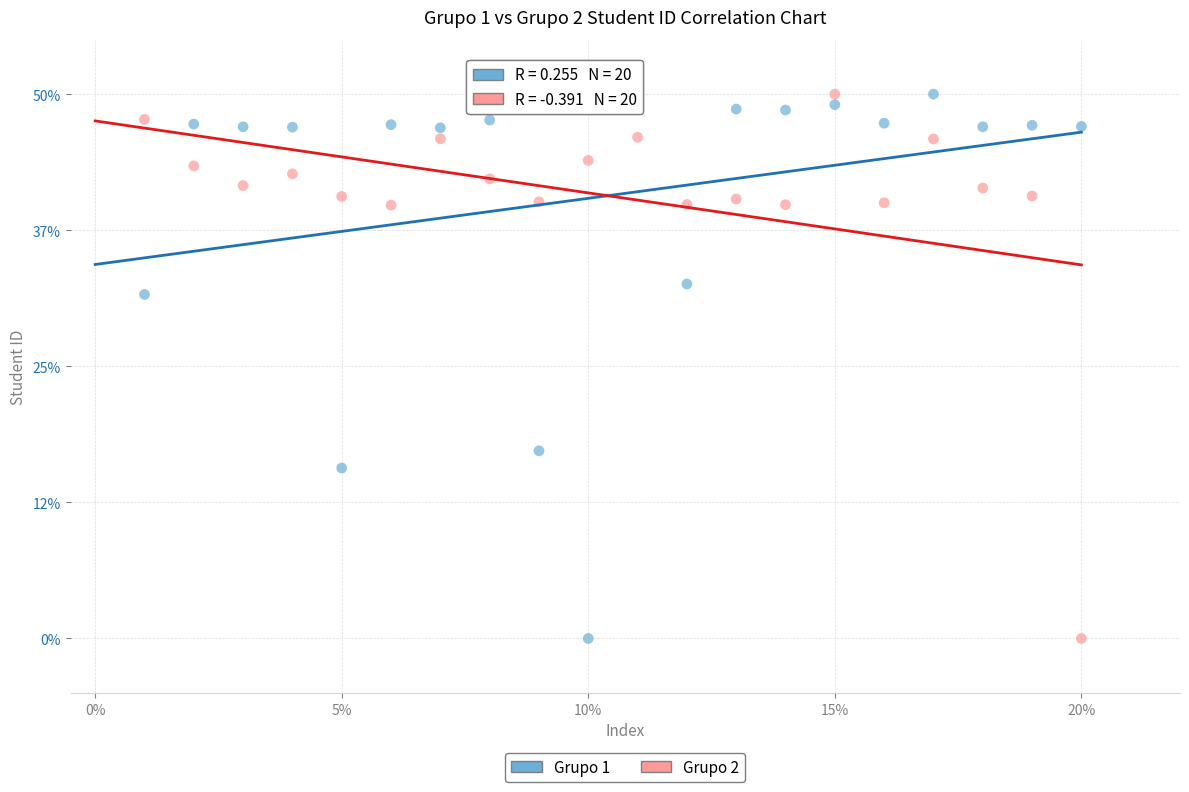

What are all the series names shown in the legend?

Grupo 1, Grupo 2